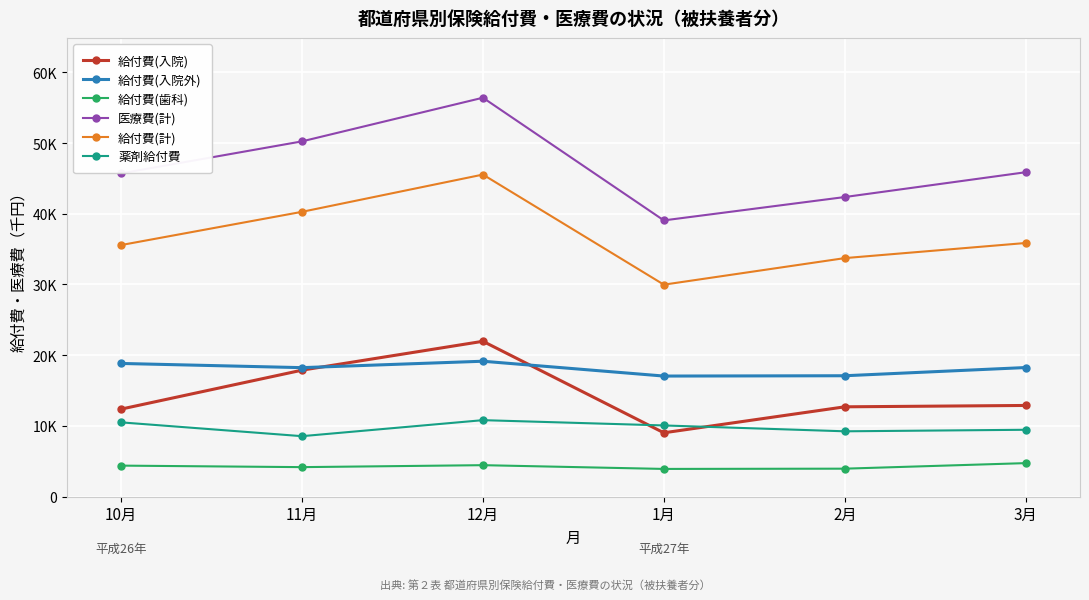

What is the value of the 給付費(計) point at the 4th from the left?

29978.0